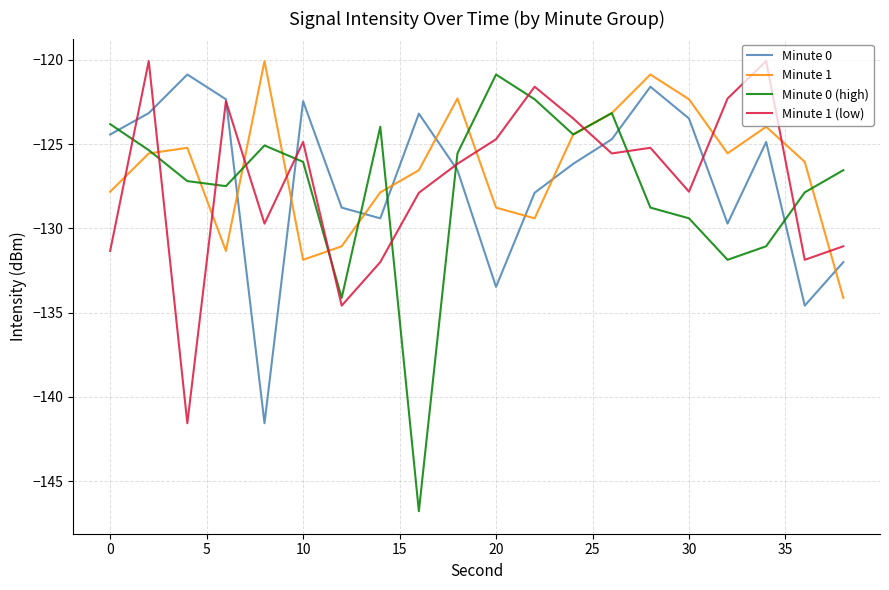

Which series has the widest spread of values?

Minute 0 (high)